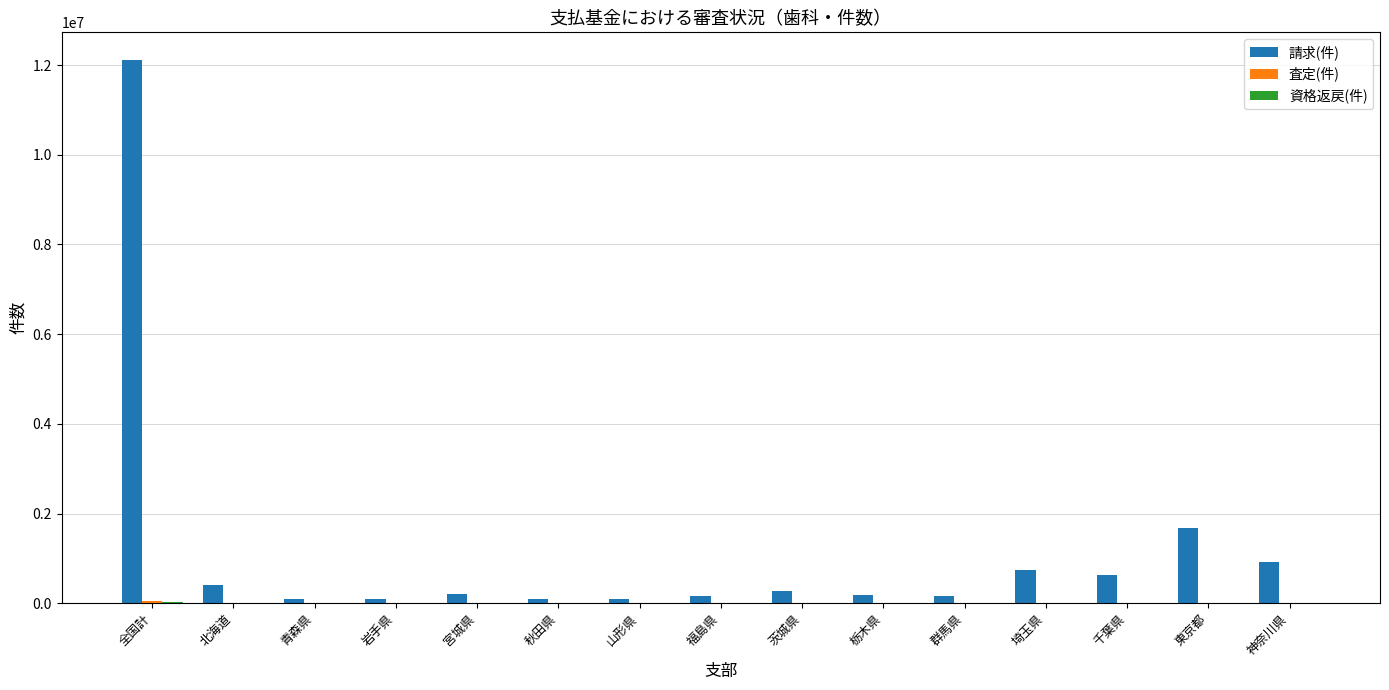

Which series has the largest total across all categories?

請求(件)